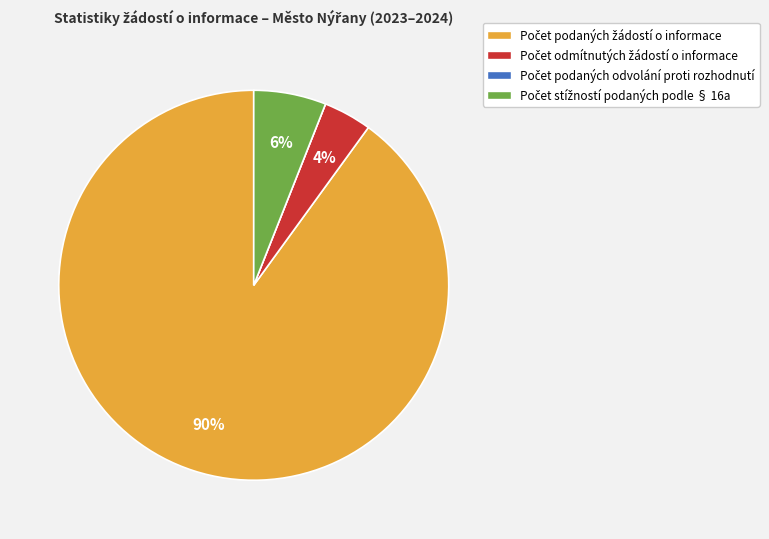

To the nearest percent, what is the difference between the largest and smallest slice percentages?

90%